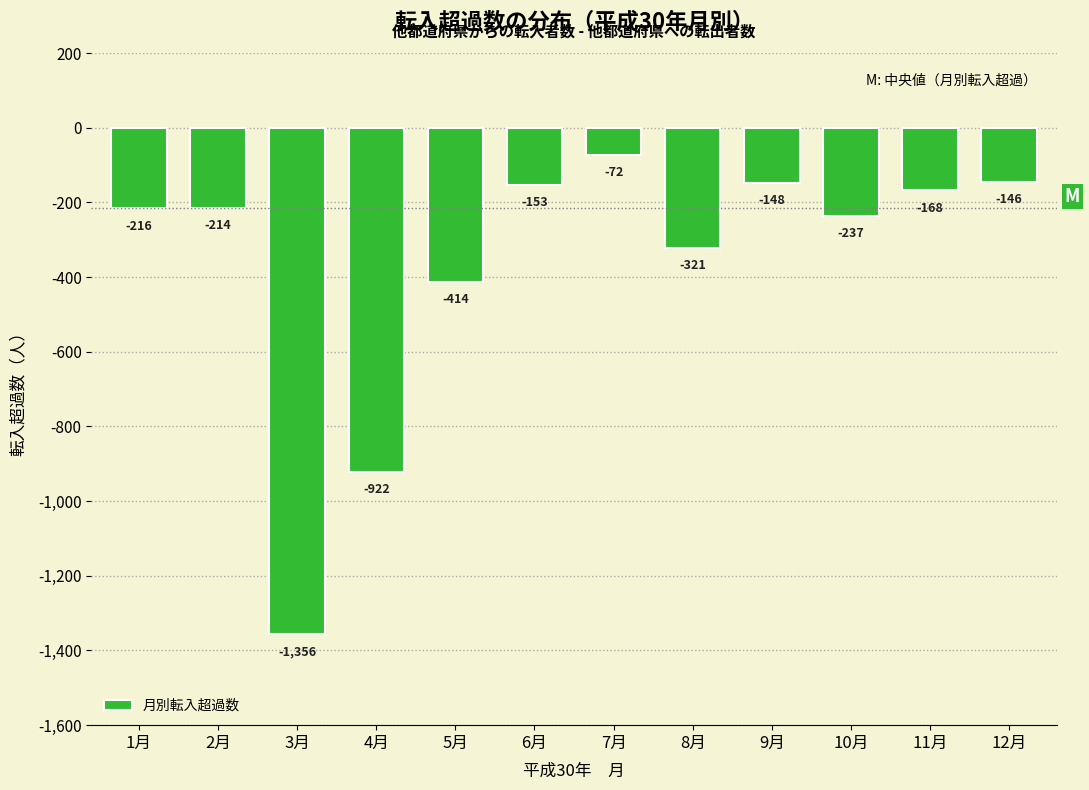

Reading right to left, list all the values displayed in this chart.

12月=-146	11月=-168	10月=-237	9月=-148	8月=-321	7月=-72	6月=-153	5月=-414	4月=-922	3月=-1356	2月=-214	1月=-216